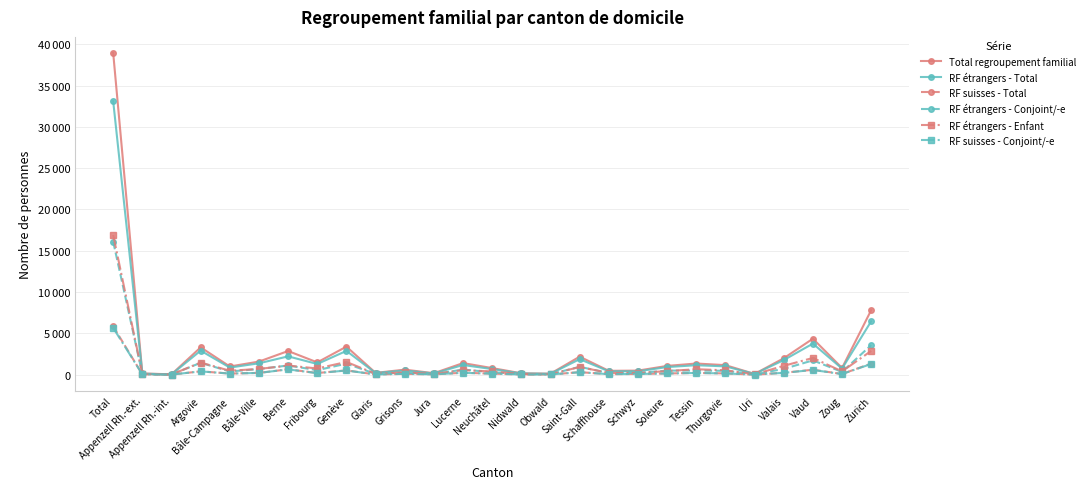

Reading right to left, transcribe all the data shown in this chart.

Total regroupement familial: 7812	806	4351	1982	83	1149	1346	1057	487	461	2176	118	162	793	1398	174	603	213	3390	1483	2859	1581	986	3304	35	145	38954
RF étrangers - Total: 6466	731	3757	1762	81	1000	1141	917	405	403	1876	100	139	673	1167	138	506	194	2875	1289	2213	1371	856	2906	29	116	33111
RF suisses - Total: 1346	75	594	220	2	149	205	140	82	58	300	18	23	120	231	36	97	19	515	194	646	210	130	398	6	29	5843
RF étrangers - Conjoint/-e: 3577	329	1727	694	43	467	488	486	204	187	950	47	69	291	616	50	235	88	1332	538	1108	678	382	1433	13	64	16096
RF étrangers - Enfant: 2870	395	2021	1065	38	528	653	431	198	211	921	53	69	382	549	88	270	103	1534	748	1095	688	471	1461	15	52	16909
RF suisses - Conjoint/-e: 1292	72	564	219	1	141	204	139	80	58	291	18	23	111	220	36	96	19	503	177	635	209	128	392	6	29	5663